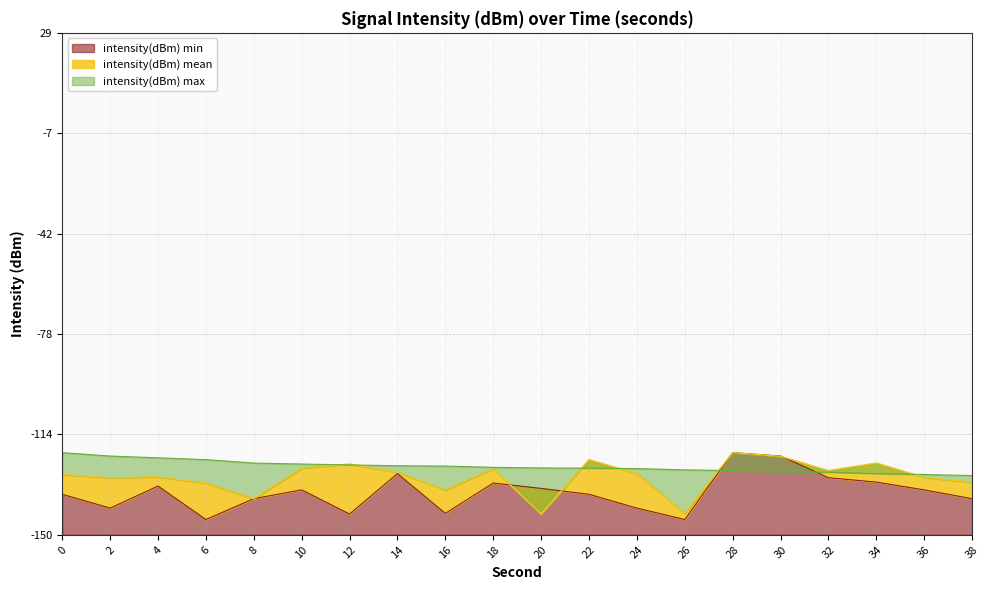

How many lines are shown in the chart?

3